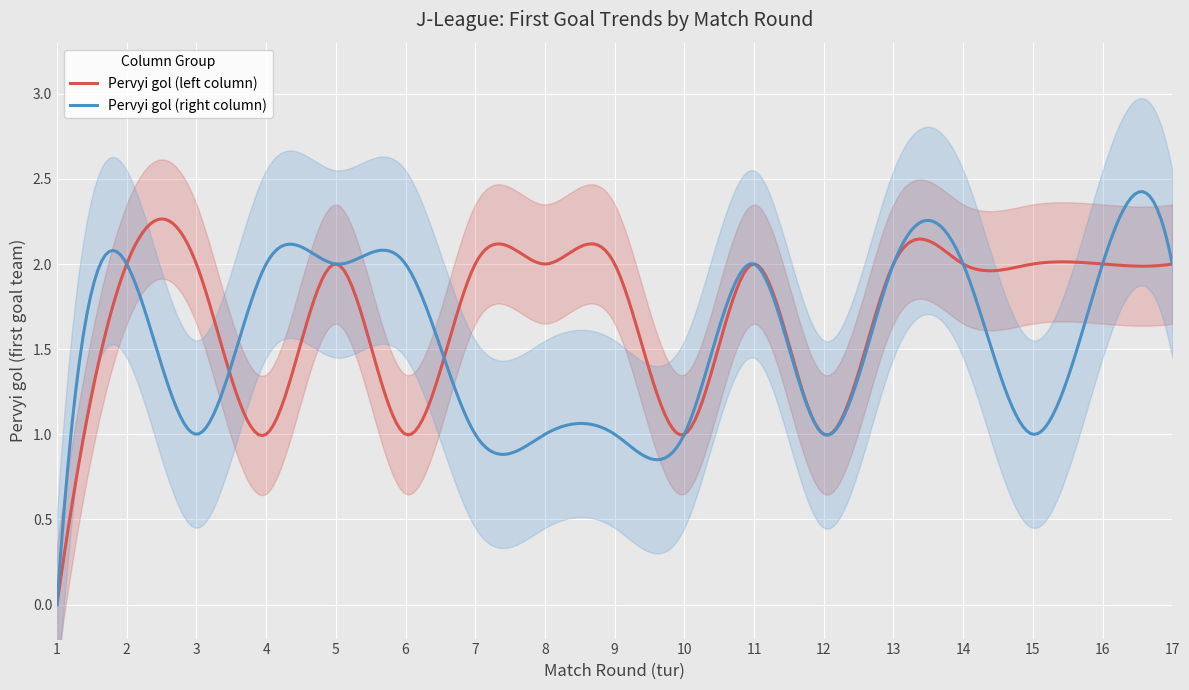

What is the maximum value shown in the chart?

2